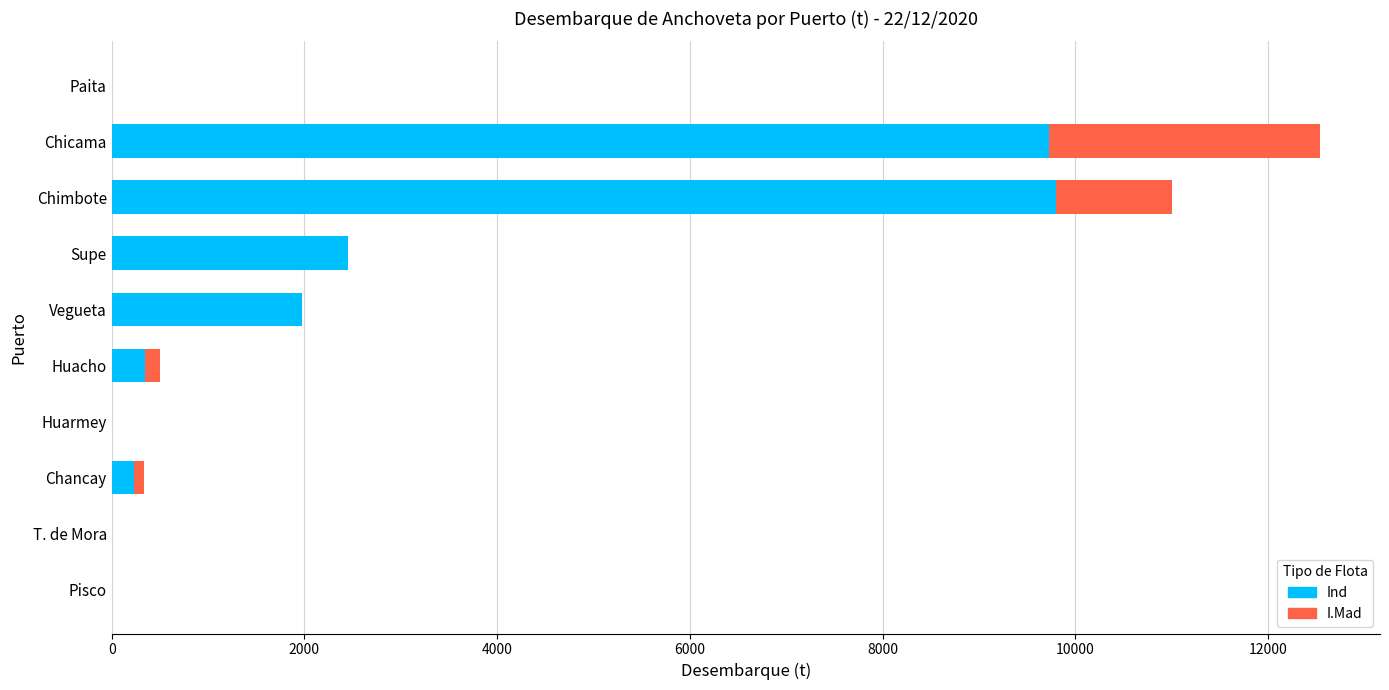

What is the total value across all series at Vegueta?

1980.0